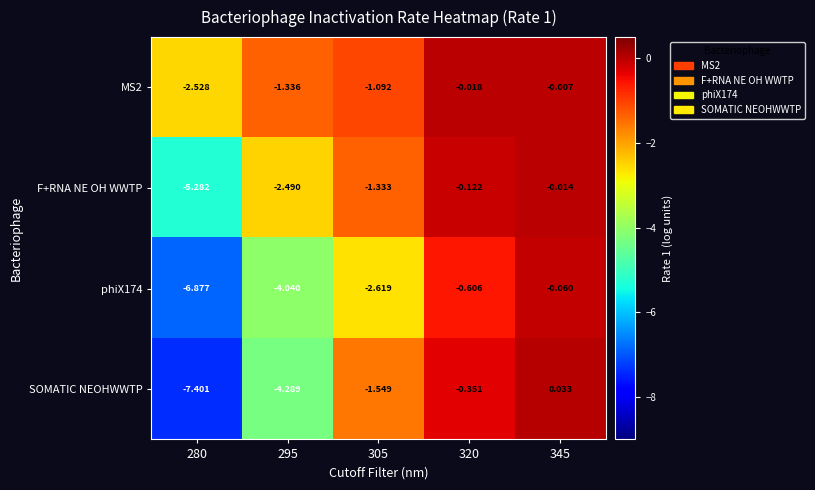

Which series has the widest spread of values?

SOMATIC NEOHWWTP